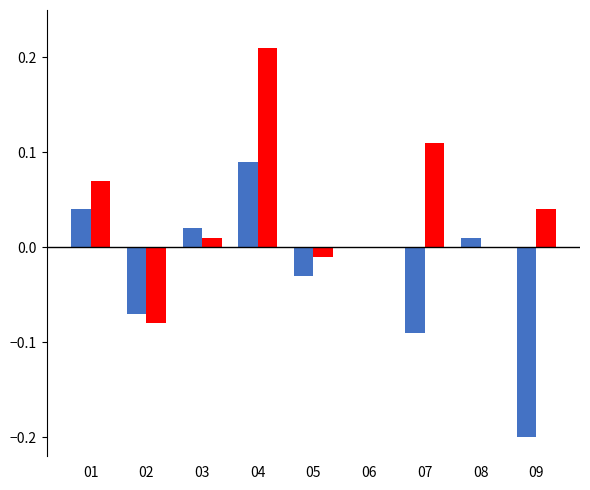

At which category is the sum across all series the highest?

04